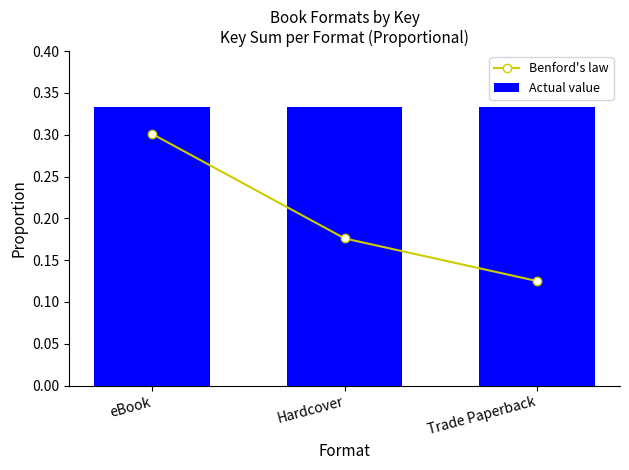

How many distinct data groups are displayed?

2